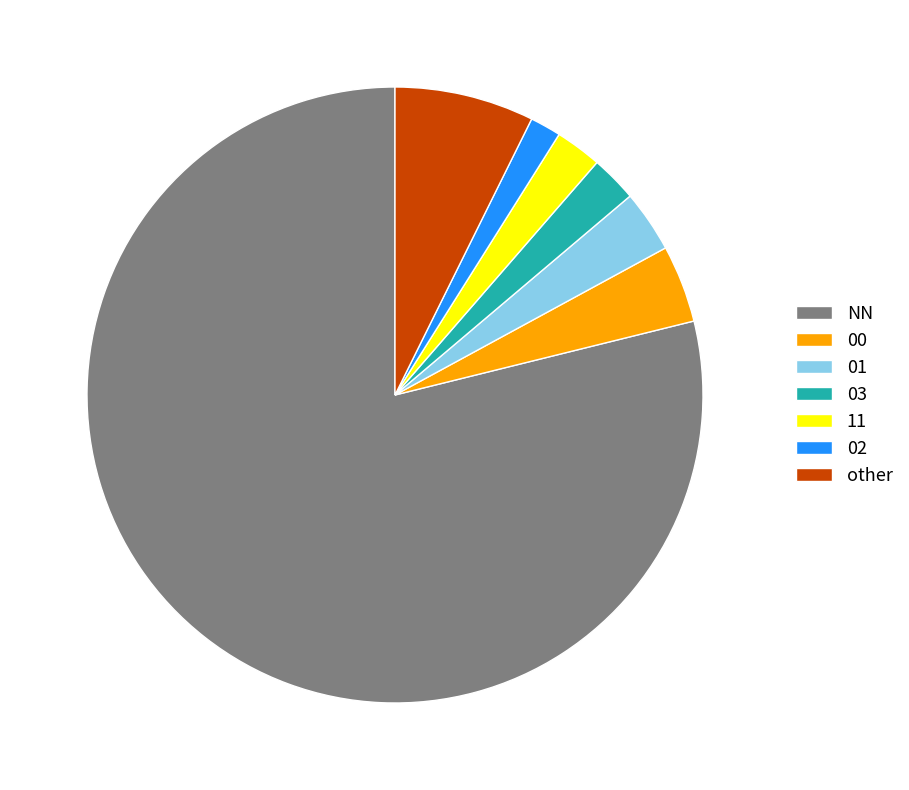

Approximately how many times larger is the value at 11 compared to 00?

0.6